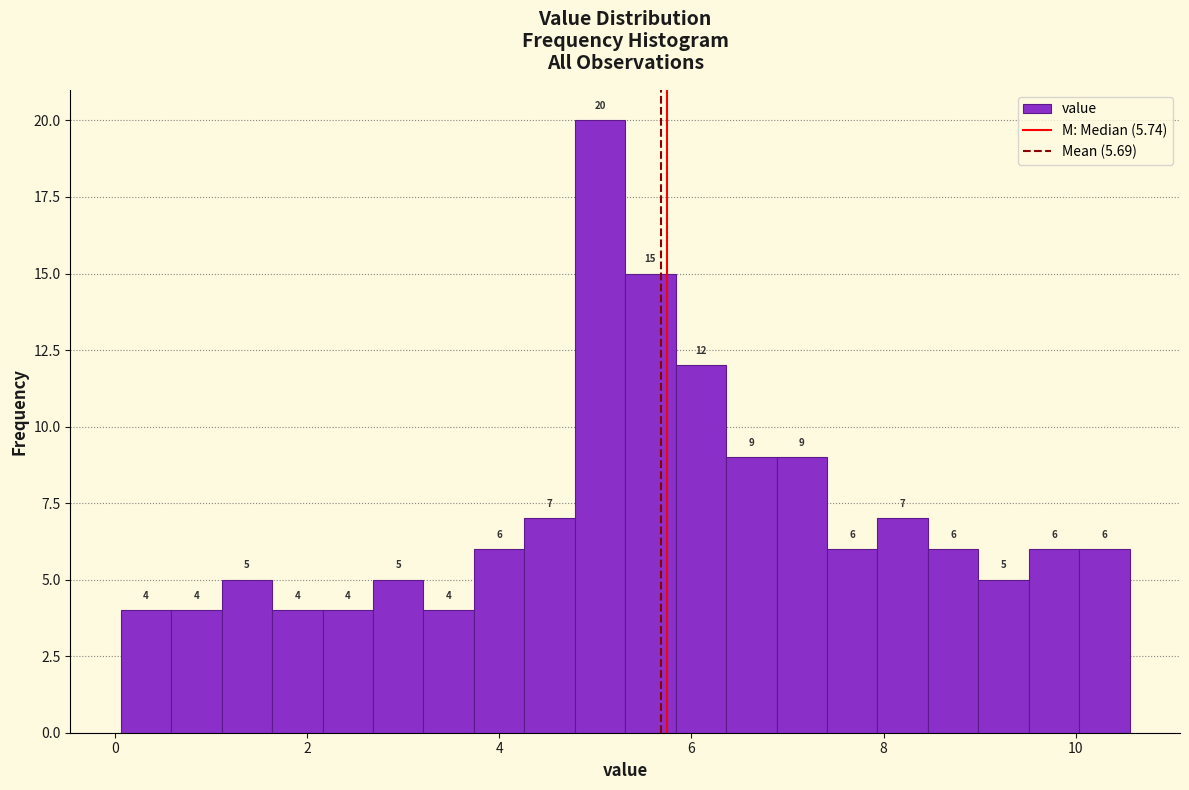

Around what value on the x-axis is the tallest bar? Give the approximate position of its centre, as read against the axis.

5.0